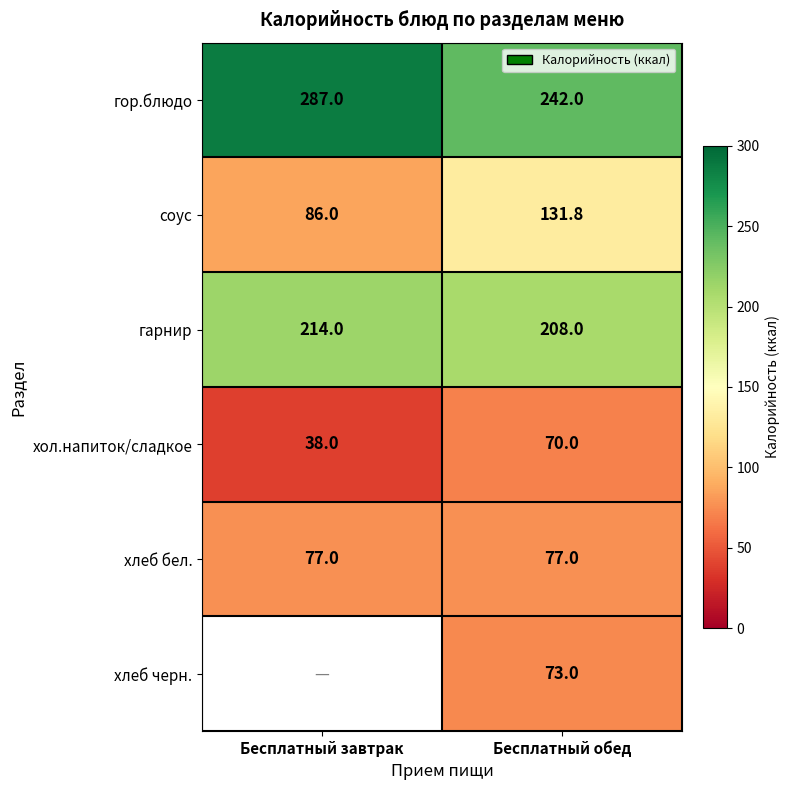

Is the value of гор.блюдо at Бесплатный обед greater than the value of гарнир at Бесплатный обед?

Yes